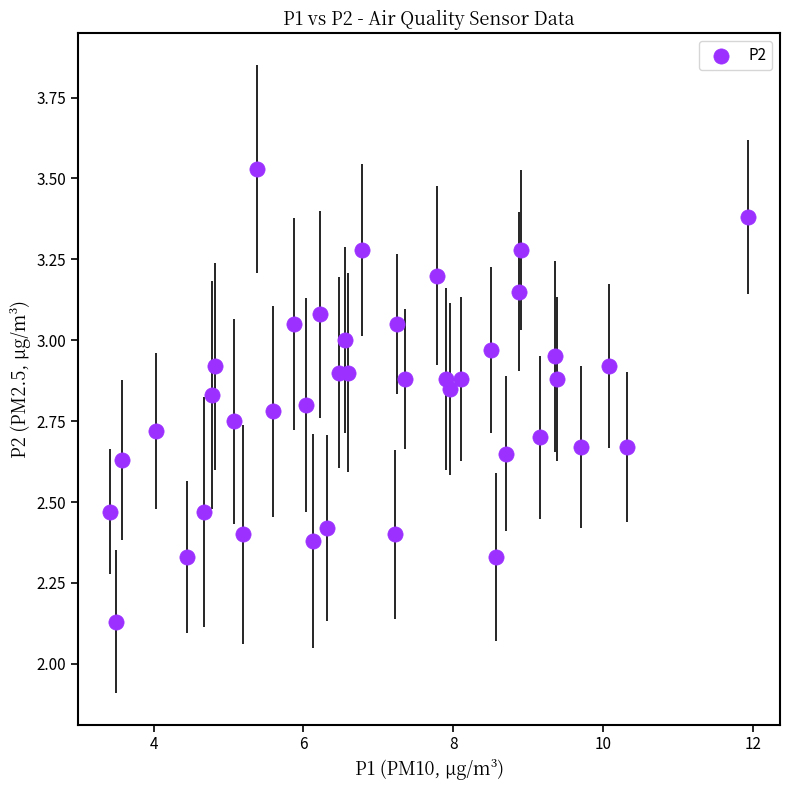

What is the range of X values (max minus min)?

8.5